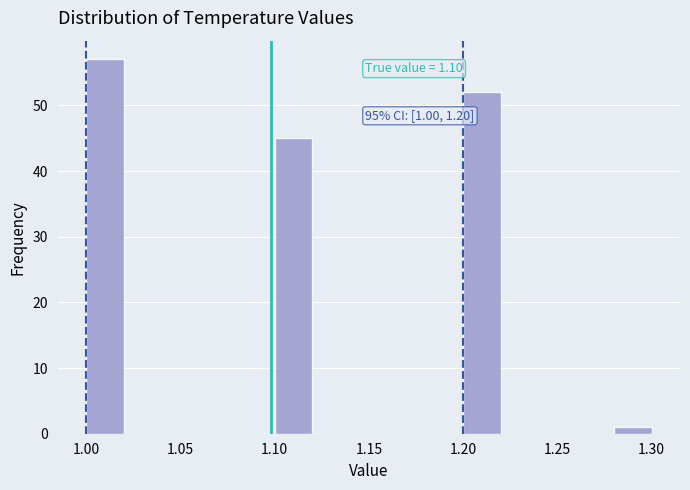

Over which range of the x-axis is the bar tallest?

1.00 to 1.02